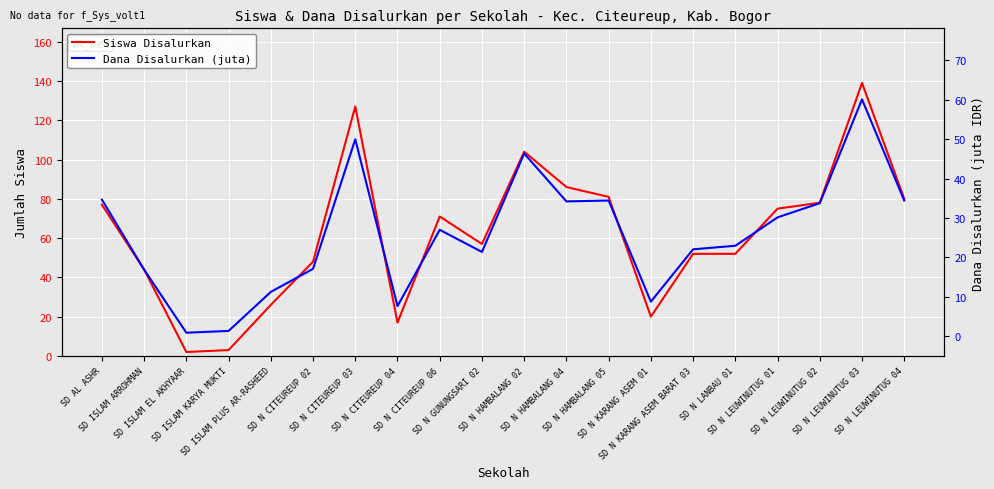

How many series are shown in this chart?

2